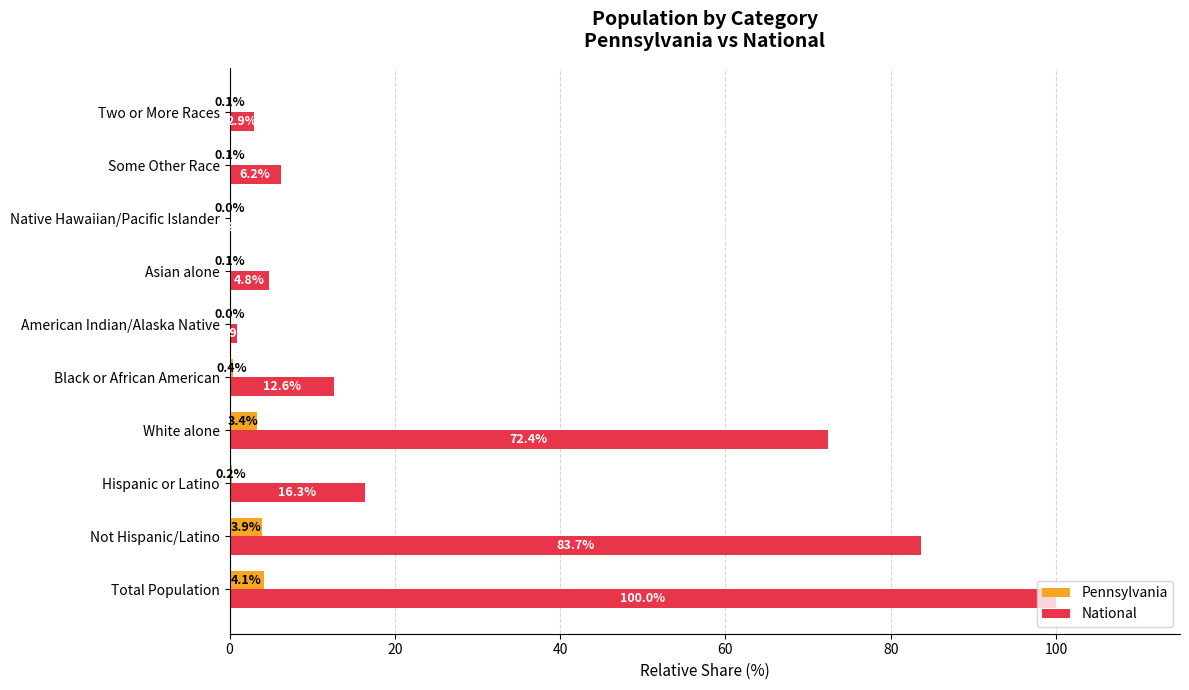

True or false: National has a value of 0.9 at American Indian/Alaska Native.

True